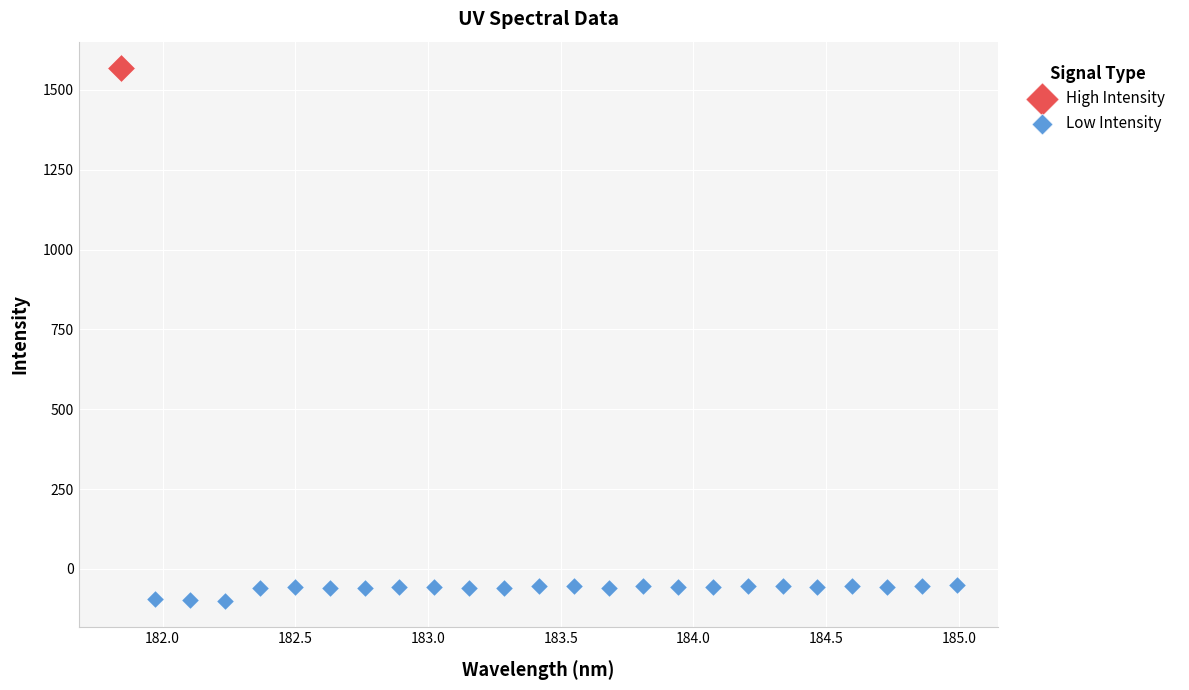

What are all the series names shown in the legend?

High Intensity, Low Intensity